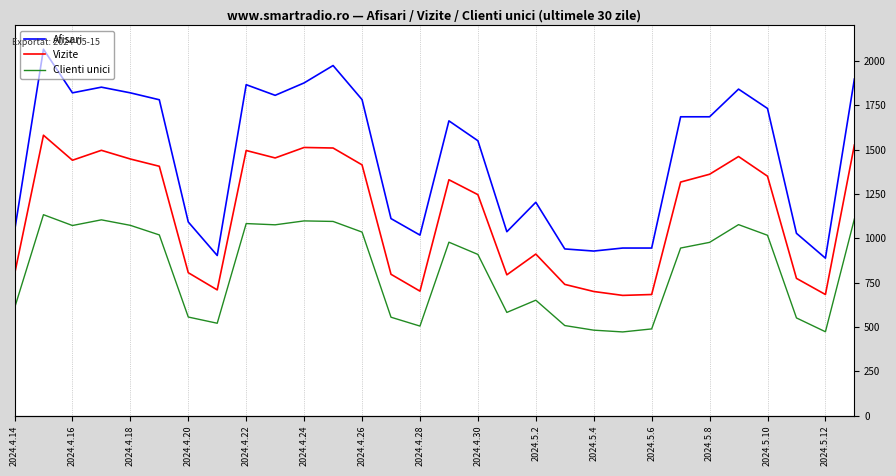

True or false: Afisari and Vizite cross at least once.

False